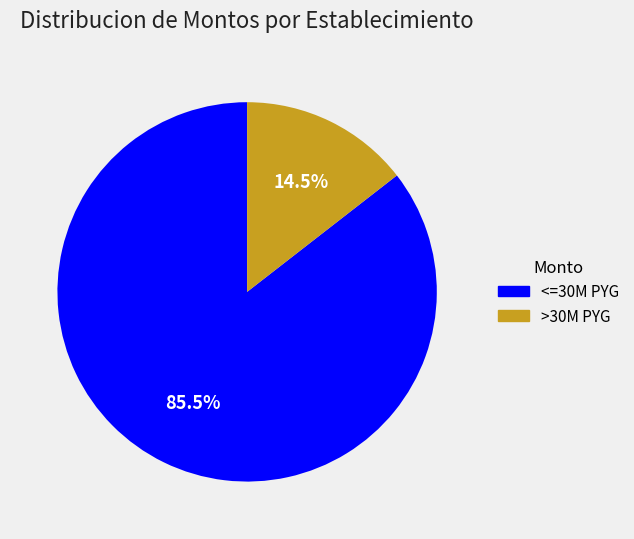

Is there any slice that represents more than half of the pie?

Yes